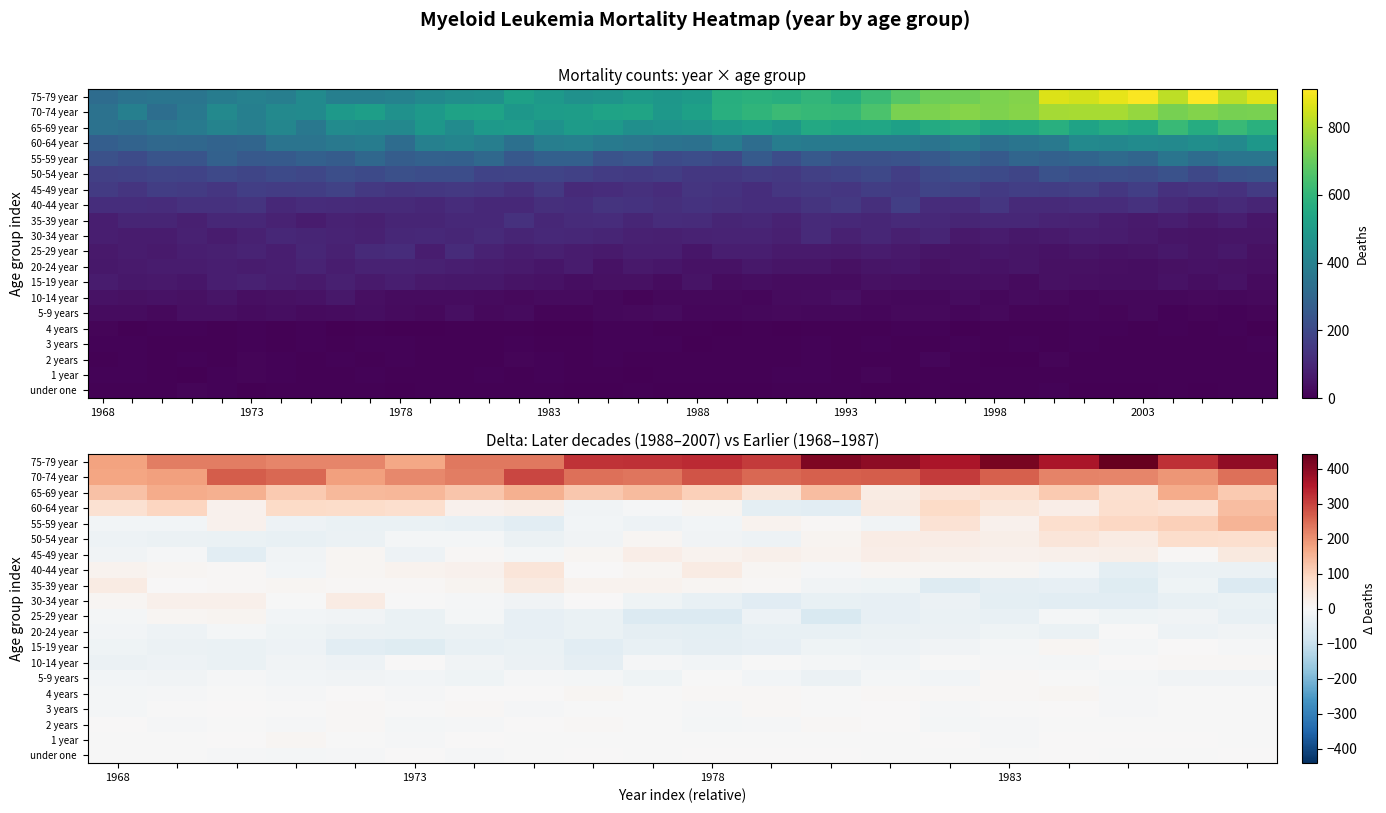

What is the sum of all 25-29 year values?

-506